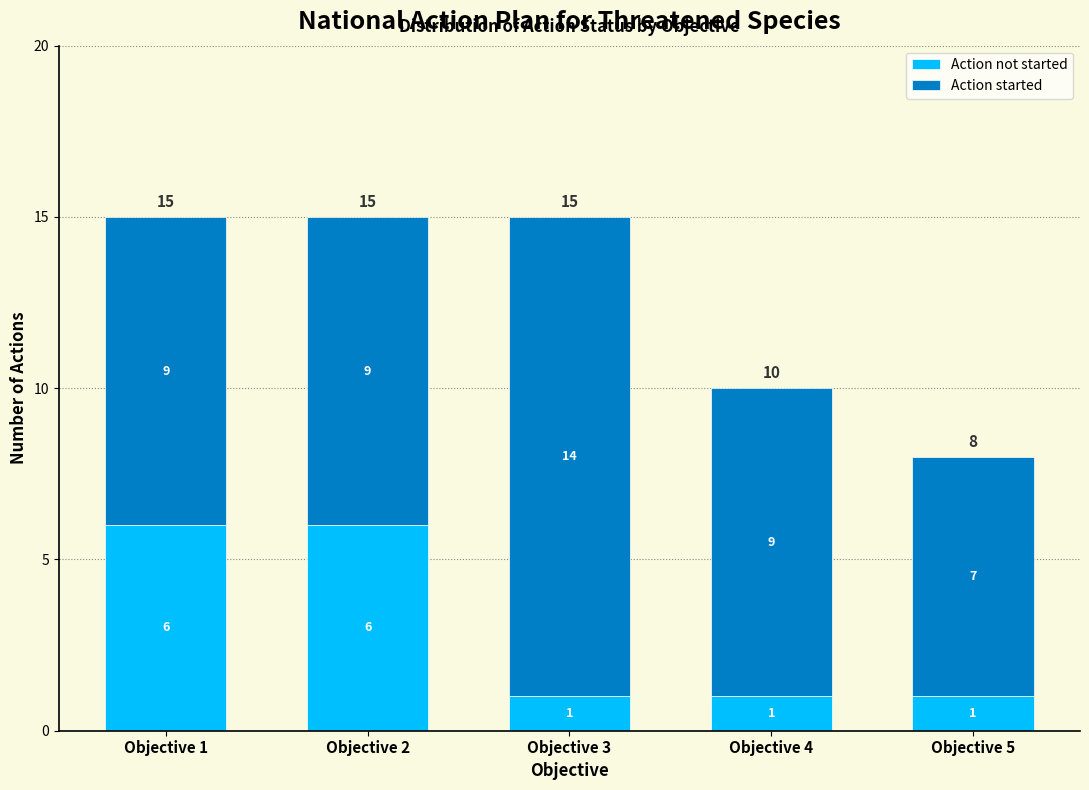

Reading left to right, transcribe the values for Action not started.

Objective 1=6	Objective 2=6	Objective 3=1	Objective 4=1	Objective 5=1